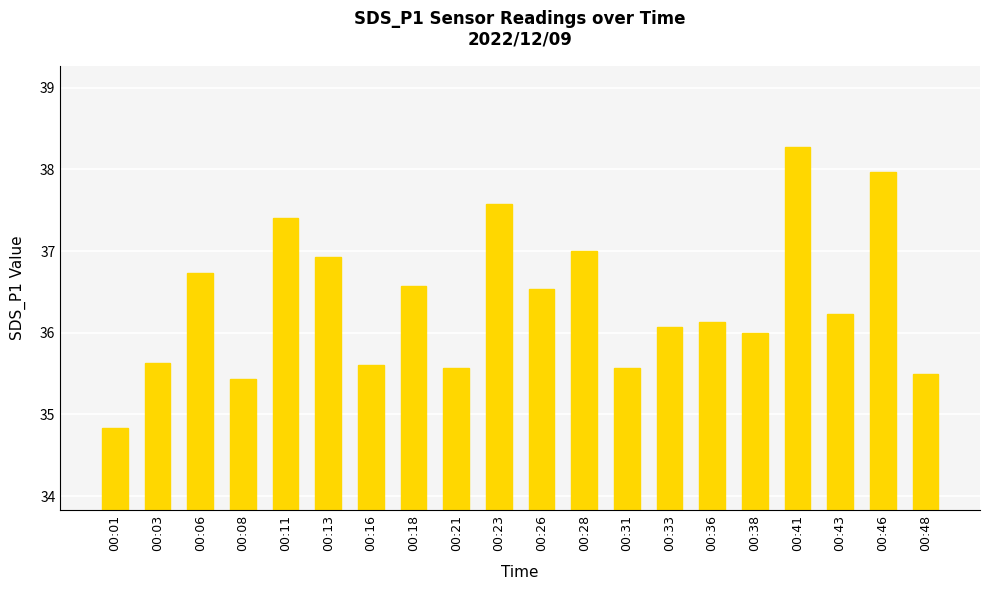

Reading left to right, what are all the values shown in this chart?

34.8	35.6	36.7	35.4	37.4	36.9	35.6	36.6	35.6	37.6	36.5	37.0	35.6	36.1	36.1	36.0	38.3	36.2	38.0	35.5